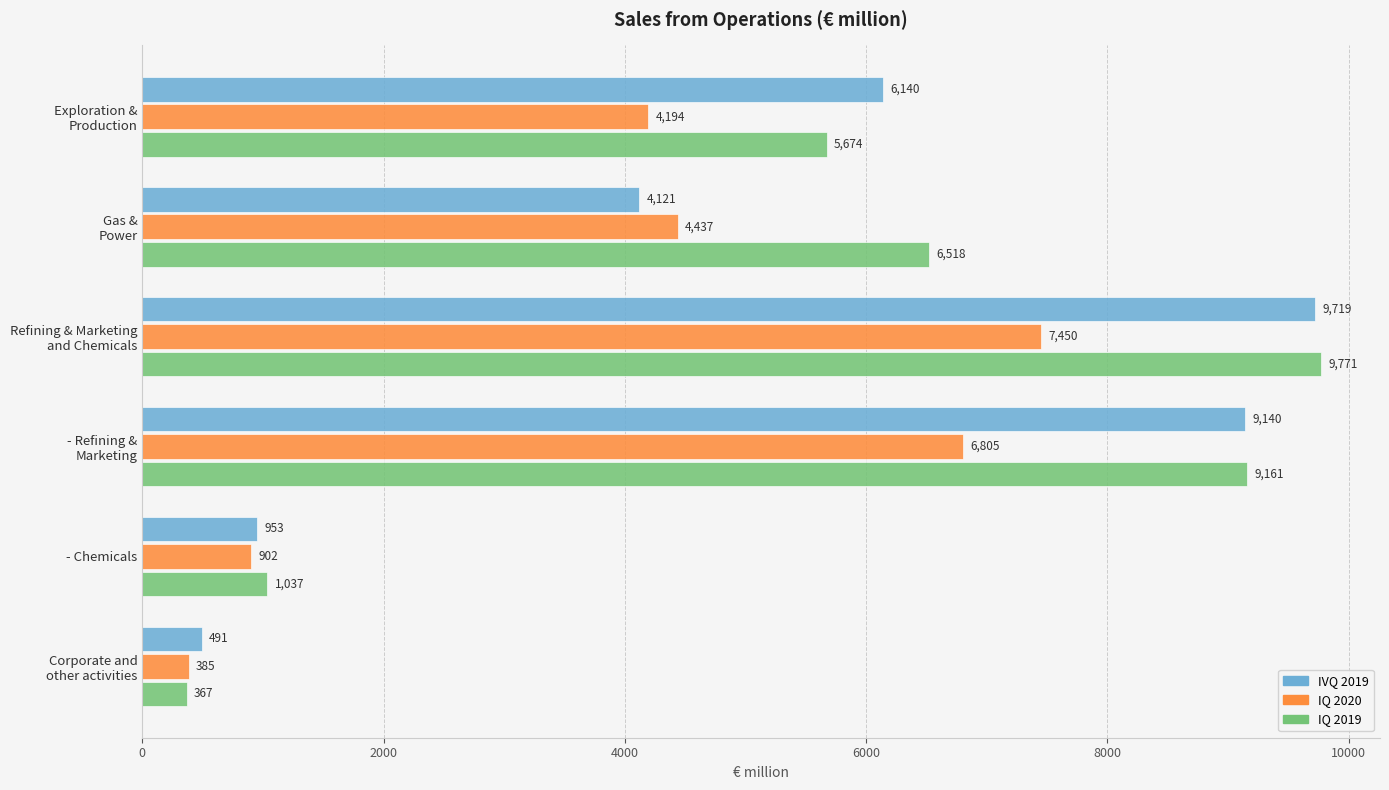

How many distinct data groups are displayed?

3